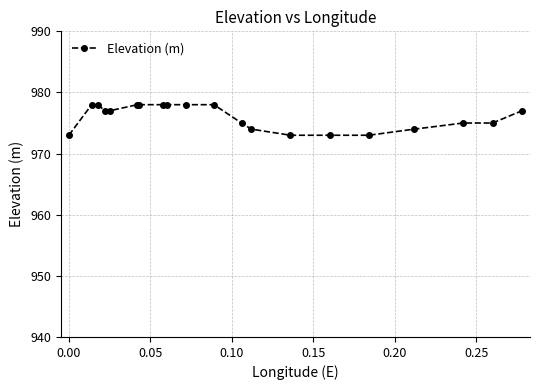

What is the maximum value shown in the chart?

978